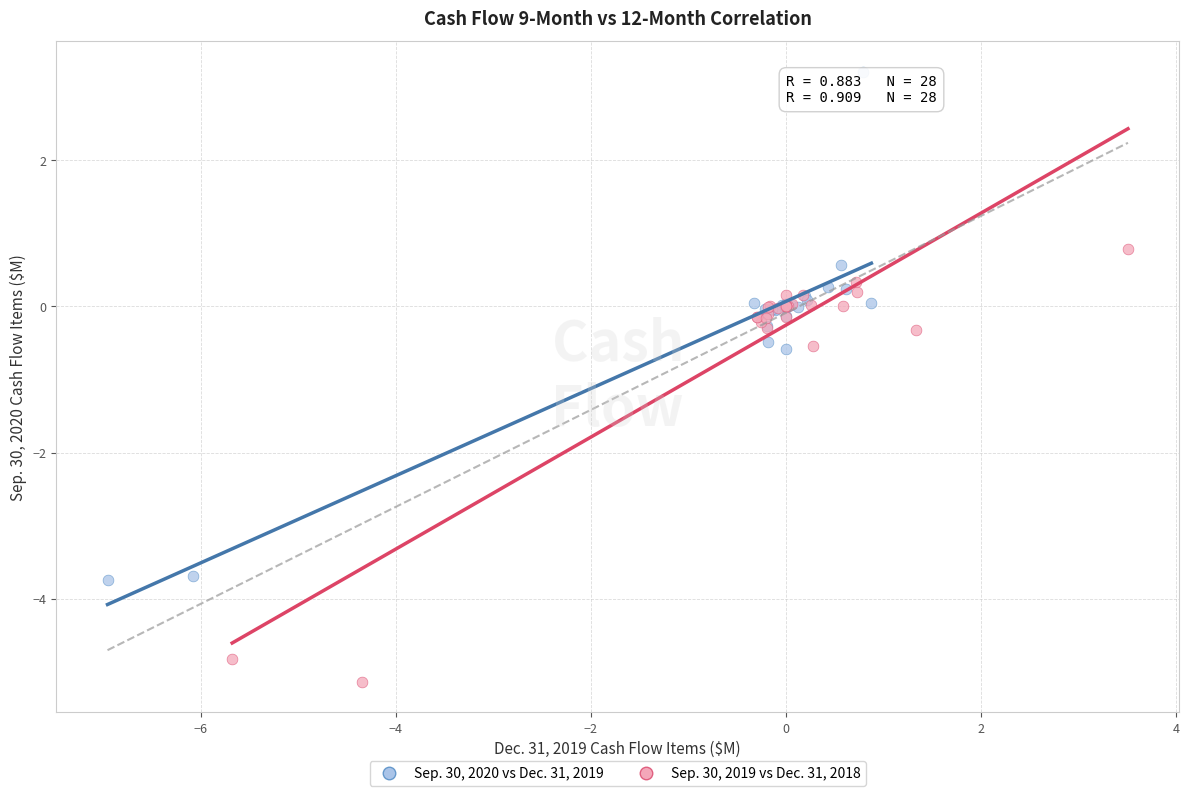

Which series has the largest Y range (max minus min)?

Sep. 30, 2020 vs Dec. 31, 2019